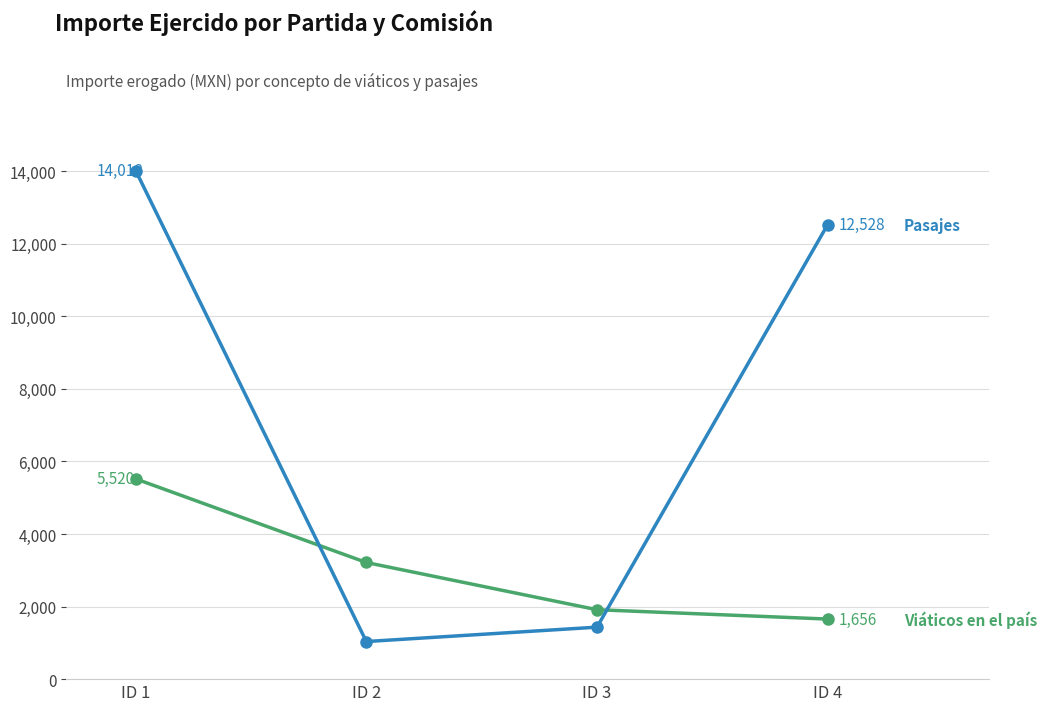

At which category is the sum across all series the highest?

ID 1